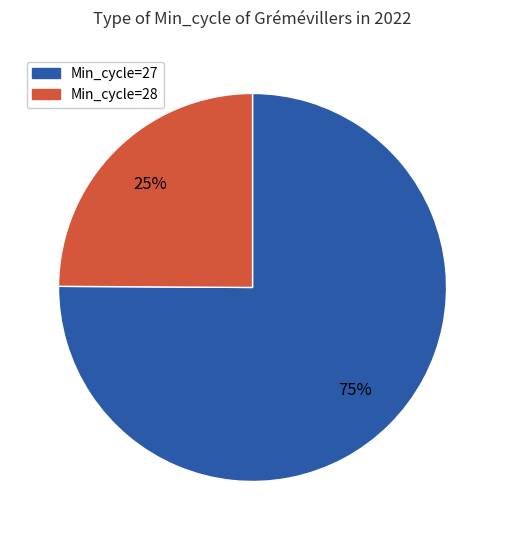

How many slices are in this pie chart?

2